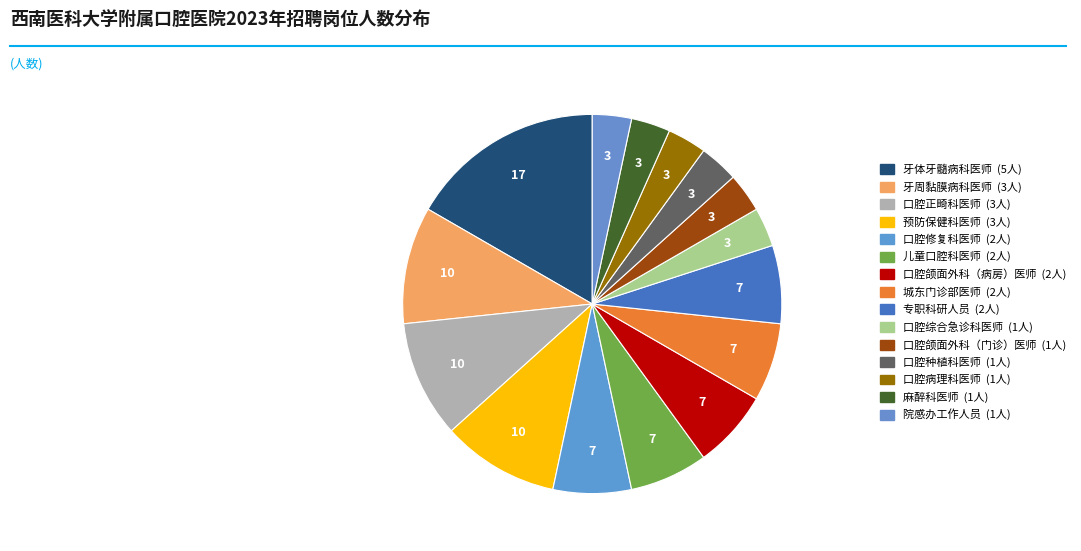

Count the number of slices in the pie.

15